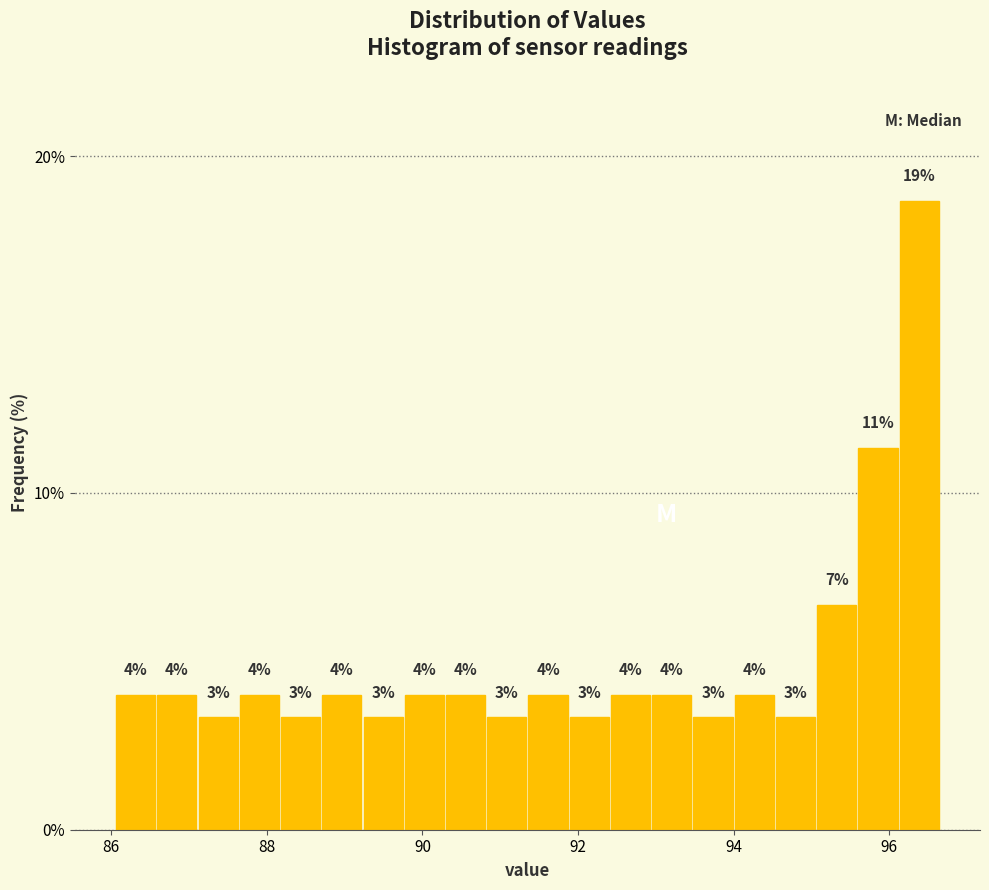

Read against the x-axis, roughly where is the centre of the tallest bar?

96.4